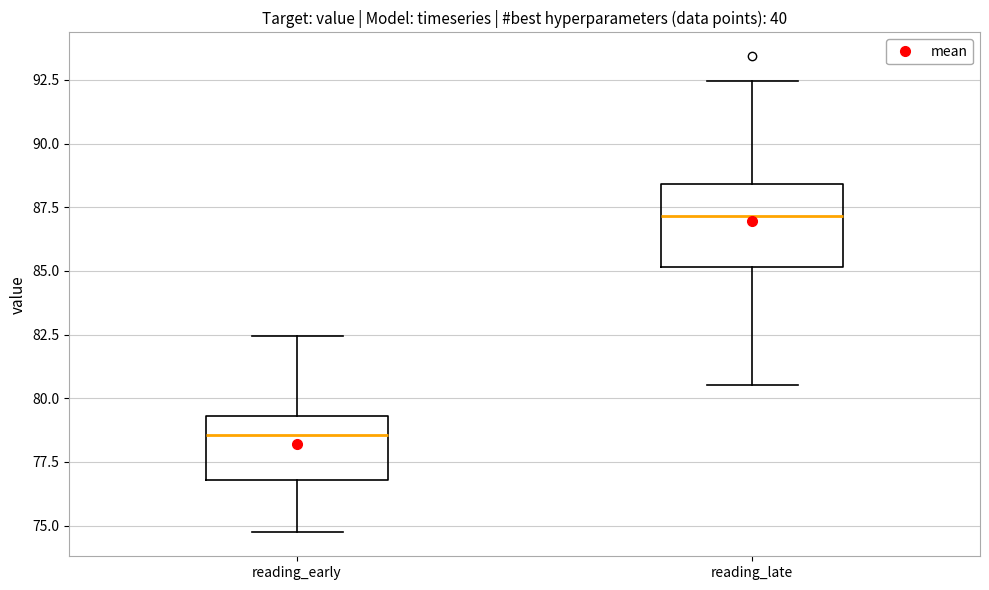

Comparing the boxes themselves (not the whiskers), which one is the tallest?

reading_late